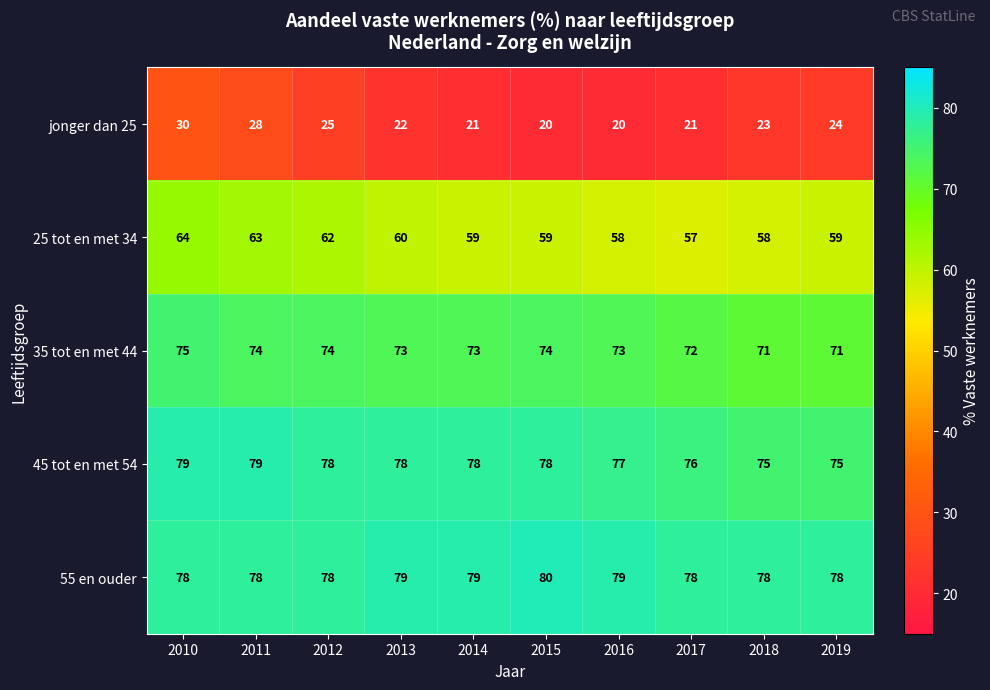

At which category is the sum across all series the highest?

2010